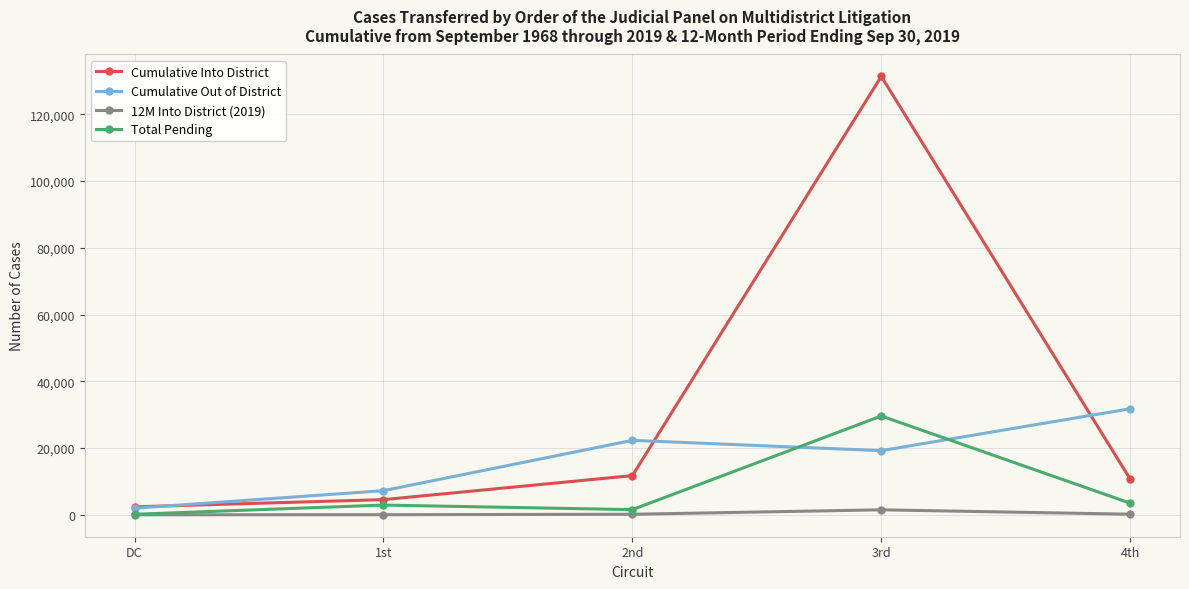

What is the value of the Cumulative Out of District point at the 1st from the left?

1974